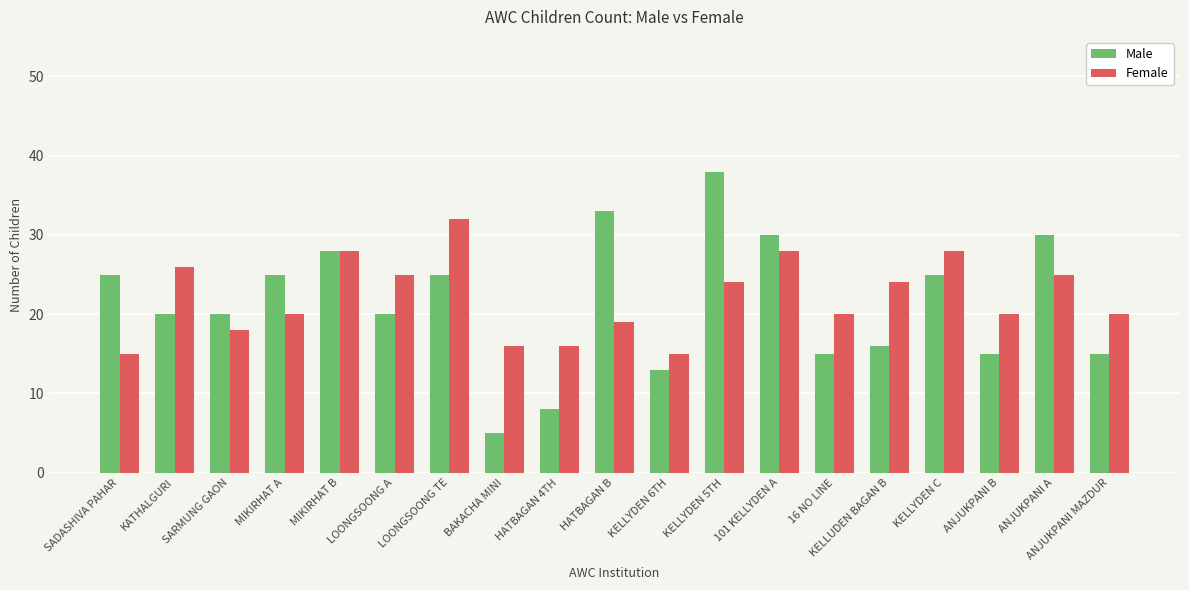

What is the difference between the highest and lowest values at LOONGSOONG TE?

7